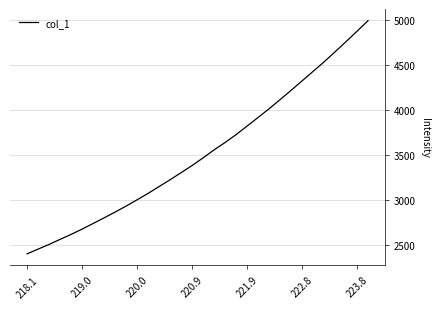

What is the minimum value shown in the chart?

2396.8